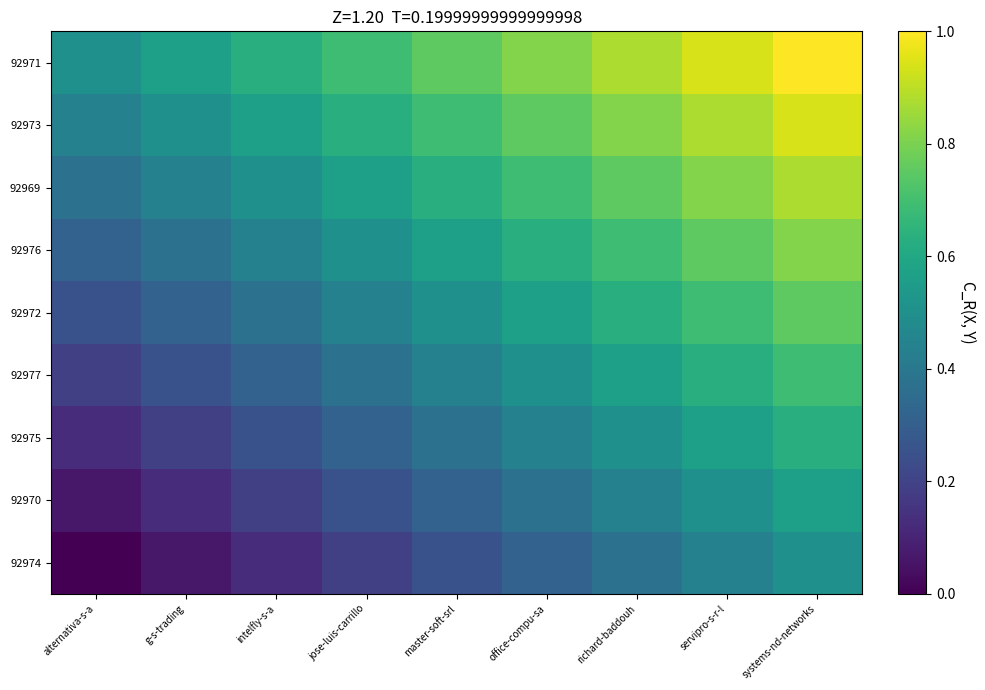

At how many categories does at least one series exceed 0?

9